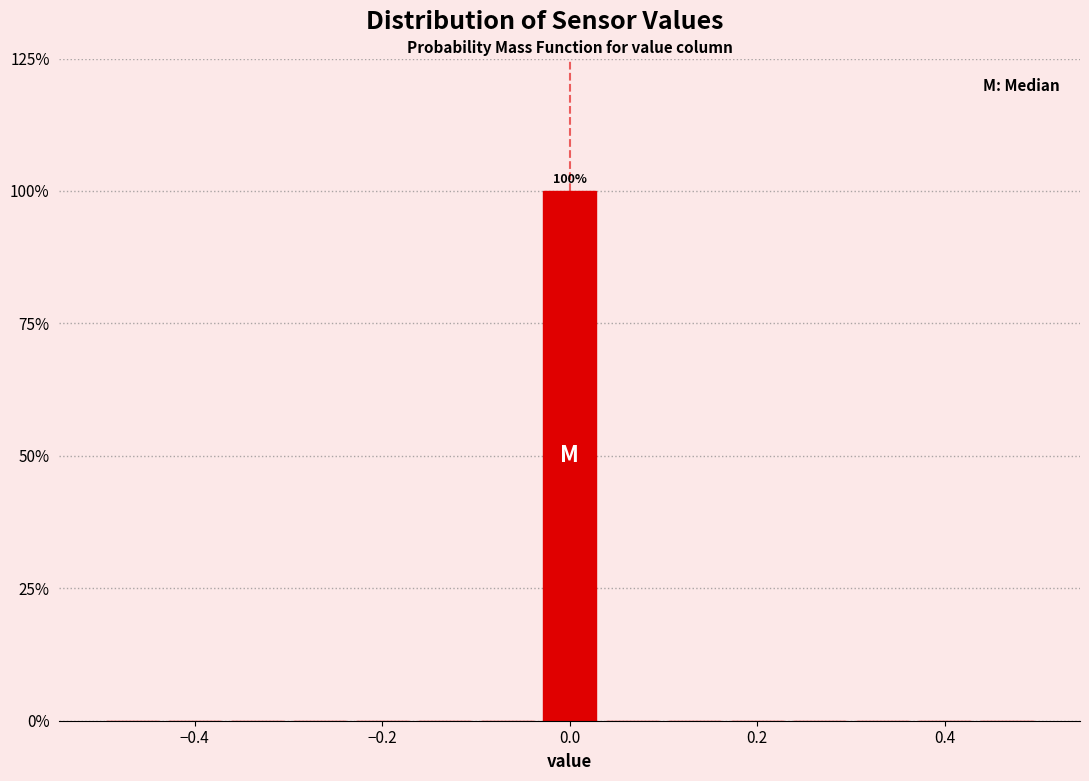

Around what value on the x-axis is the tallest bar? Give the approximate position of its centre, as read against the axis.

0.00